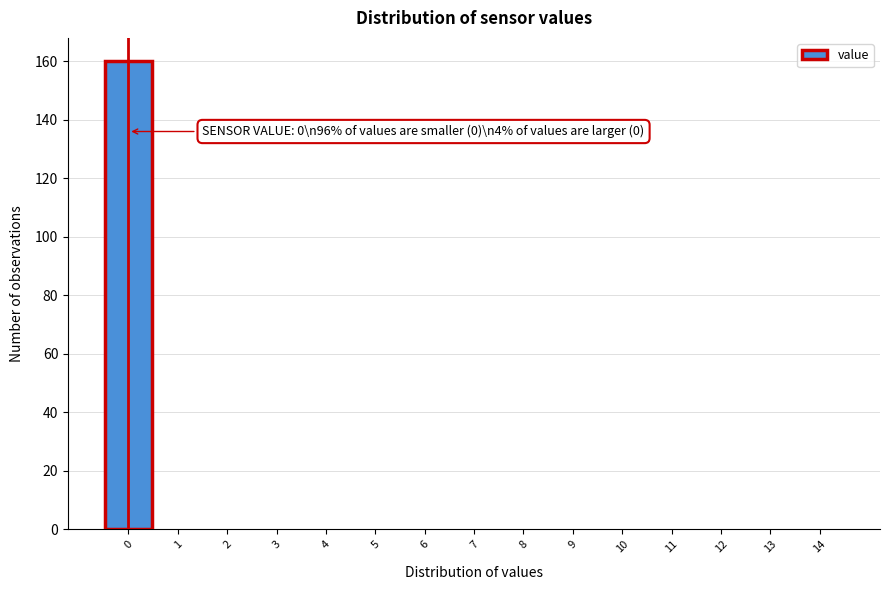

Reading right to left, extract all data points from this chart.

14=0	13=0	12=0	11=0	10=0	9=0	8=0	7=0	6=0	5=0	4=0	3=0	2=0	1=0	0=160